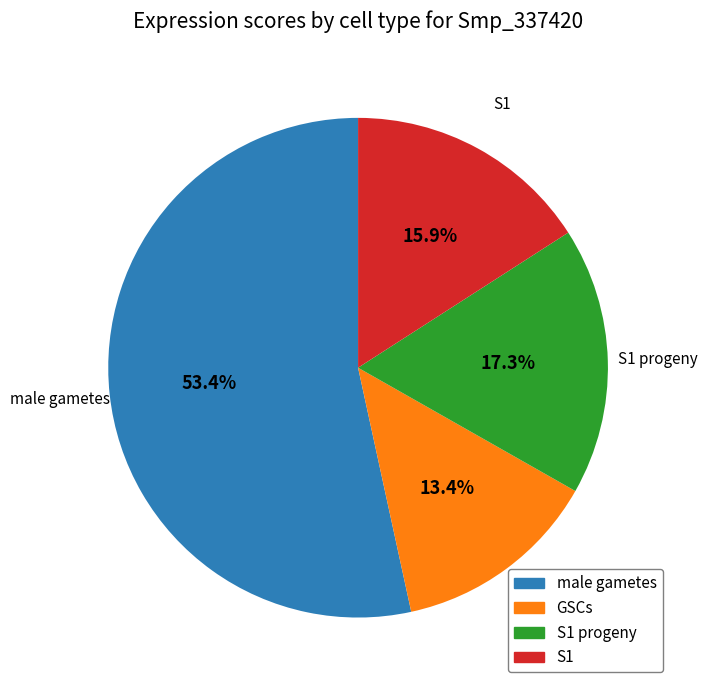

Is there a majority slice in this chart?

Yes